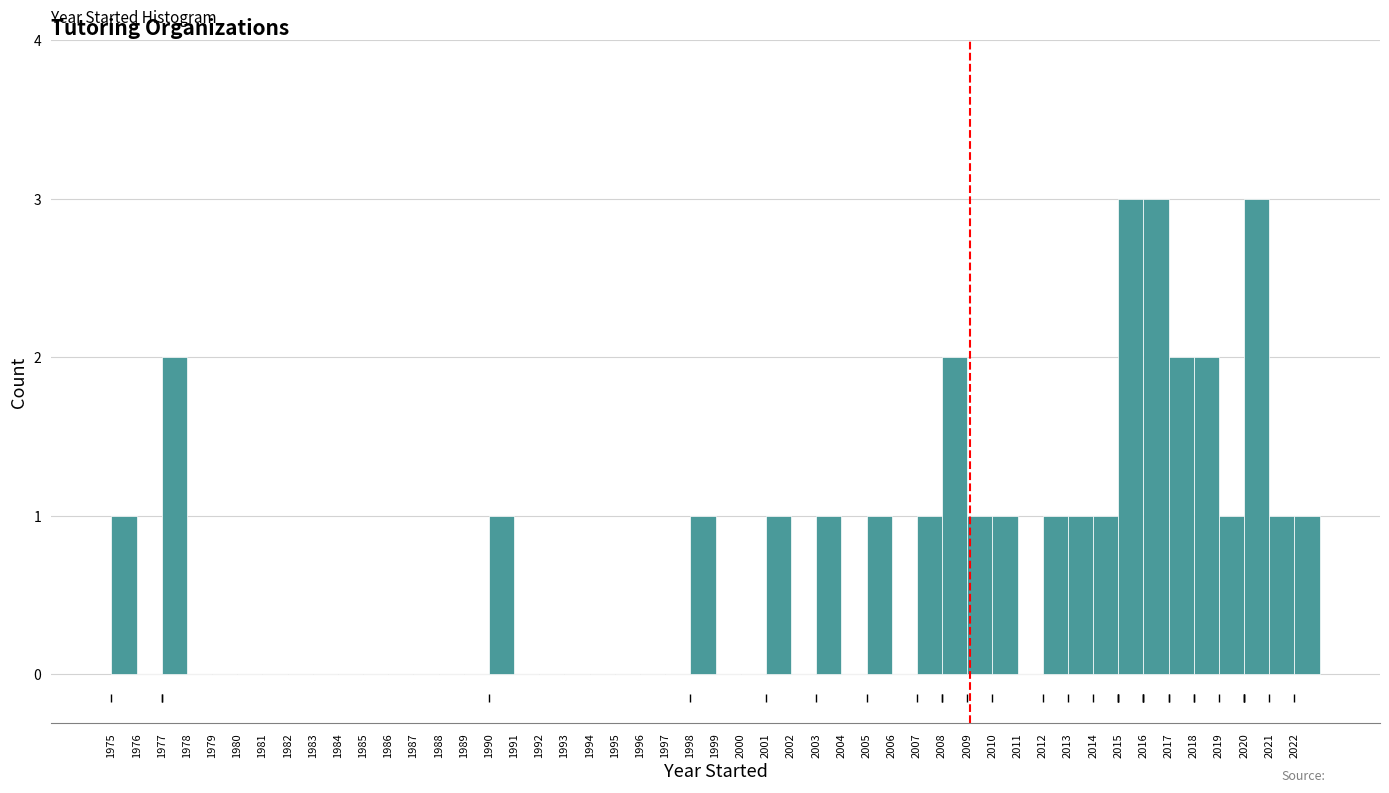

Reading left to right, list every bar in this chart as the range it spans on the x-axis followed by its height. The values are not printed on the chart, so give them approximately, as read against the axis.

1975 to 1976: 1
1976 to 1977: 0
1977 to 1978: 2
1978 to 1979: 0
1979 to 1980: 0
1980 to 1981: 0
1981 to 1982: 0
1982 to 1983: 0
1983 to 1984: 0
1984 to 1985: 0
1985 to 1986: 0
1986 to 1987: 0
1987 to 1988: 0
1988 to 1989: 0
1989 to 1990: 0
1990 to 1991: 1
1991 to 1992: 0
1992 to 1993: 0
1993 to 1994: 0
1994 to 1995: 0
1995 to 1996: 0
1996 to 1997: 0
1997 to 1998: 0
1998 to 1999: 1
1999 to 2000: 0
2000 to 2001: 0
2001 to 2002: 1
2002 to 2003: 0
2003 to 2004: 1
2004 to 2005: 0
2005 to 2006: 1
2006 to 2007: 0
2007 to 2008: 1
2008 to 2009: 2
2009 to 2010: 1
2010 to 2011: 1
2011 to 2012: 0
2012 to 2013: 1
2013 to 2014: 1
2014 to 2015: 1
2015 to 2016: 3
2016 to 2017: 3
2017 to 2018: 2
2018 to 2019: 2
2019 to 2020: 1
2020 to 2021: 3
2021 to 2022: 1
2022 to 2023: 1